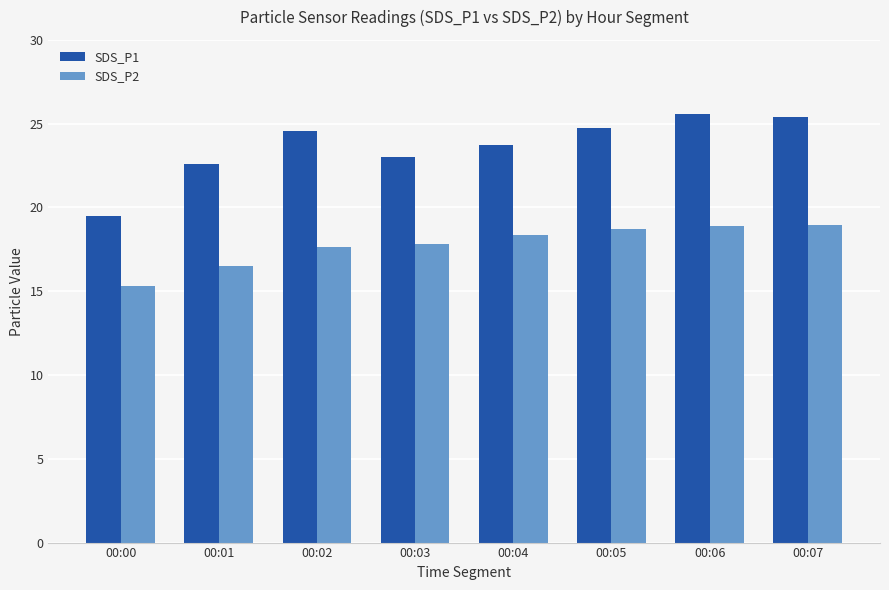

What is the approximate value of SDS_P1 at 00:03?

23.0